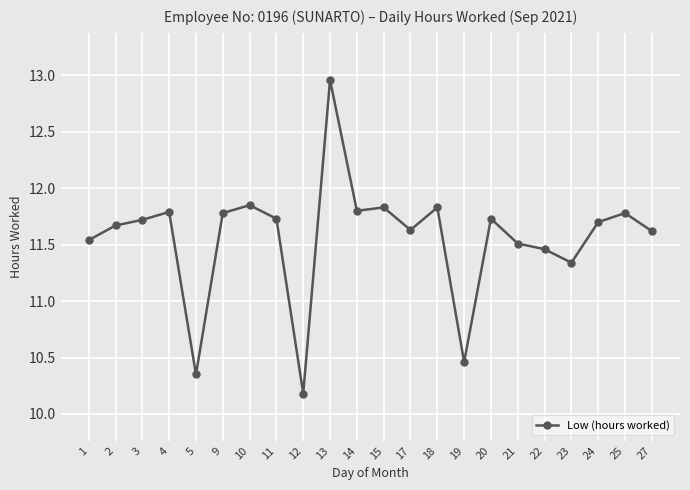

Is it true that the value at 19 is 4.8?

False